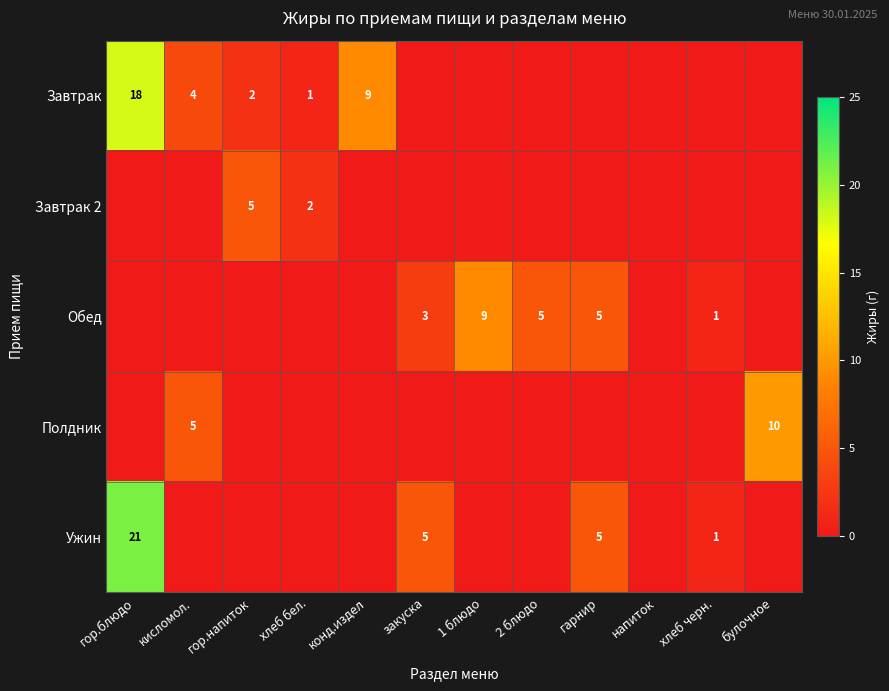

True or false: Завтрак 2 has a value of 1 at гор.напиток.

False